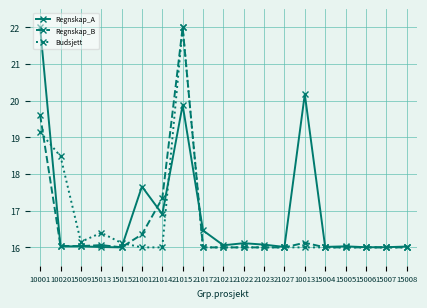

What is the lowest value of the Regnskap_B series?

16.0